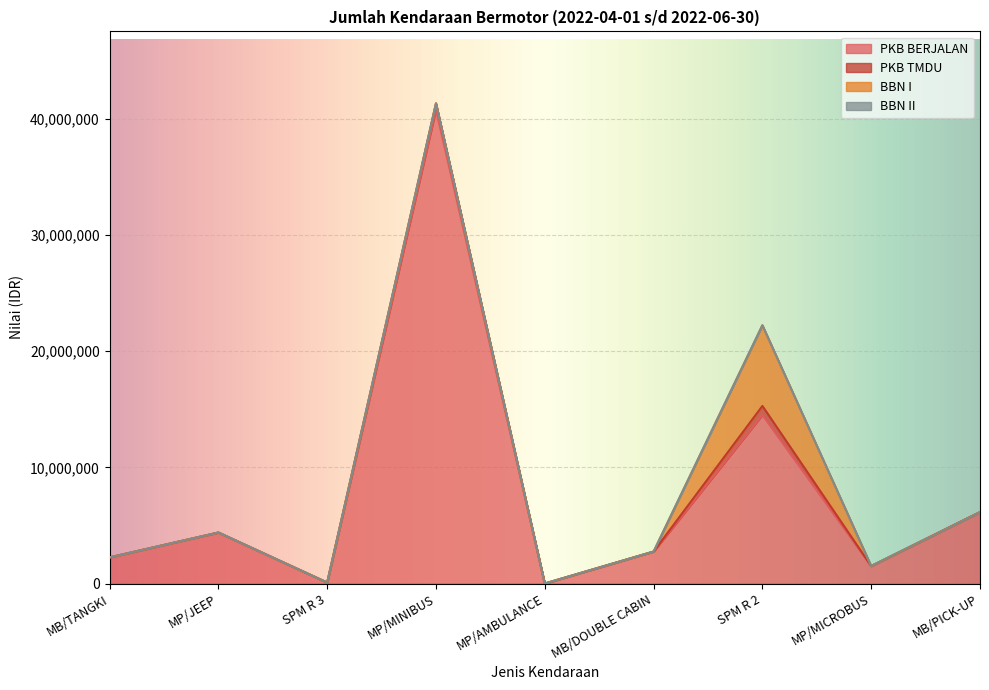

The PKB BERJALAN series shows 0 at MP/AMBULANCE. True or false?

True